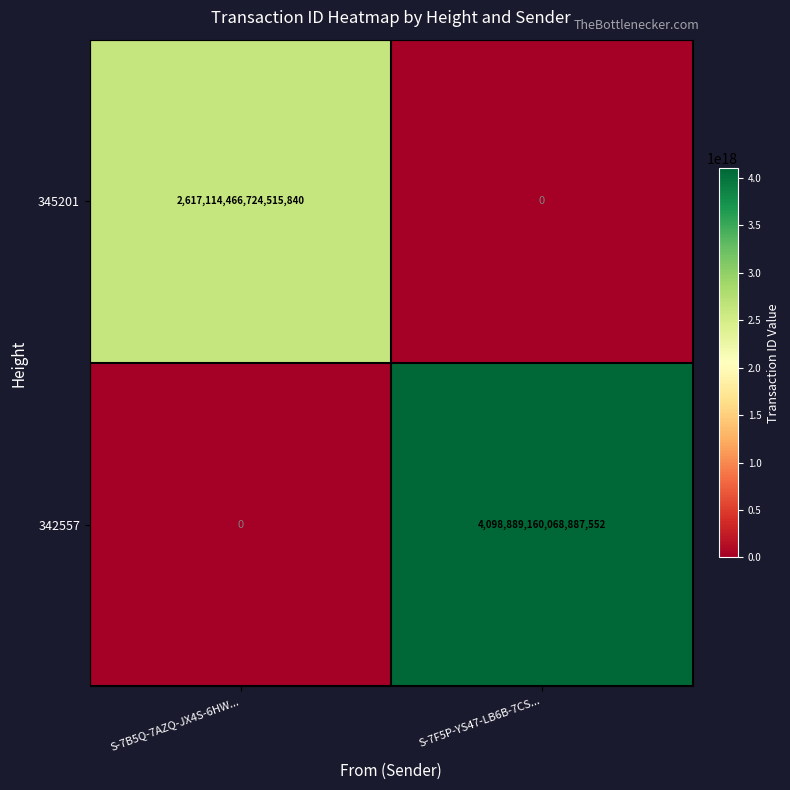

At S-7B5Q-7AZQ-JX4S-6HW..., list the series in order from smallest to largest.

342557, 345201